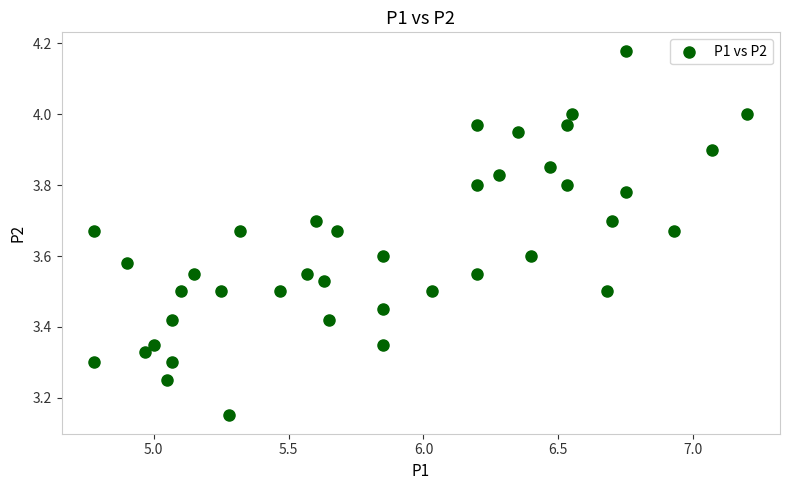

What is the range of Y values (max minus min)?

1.0